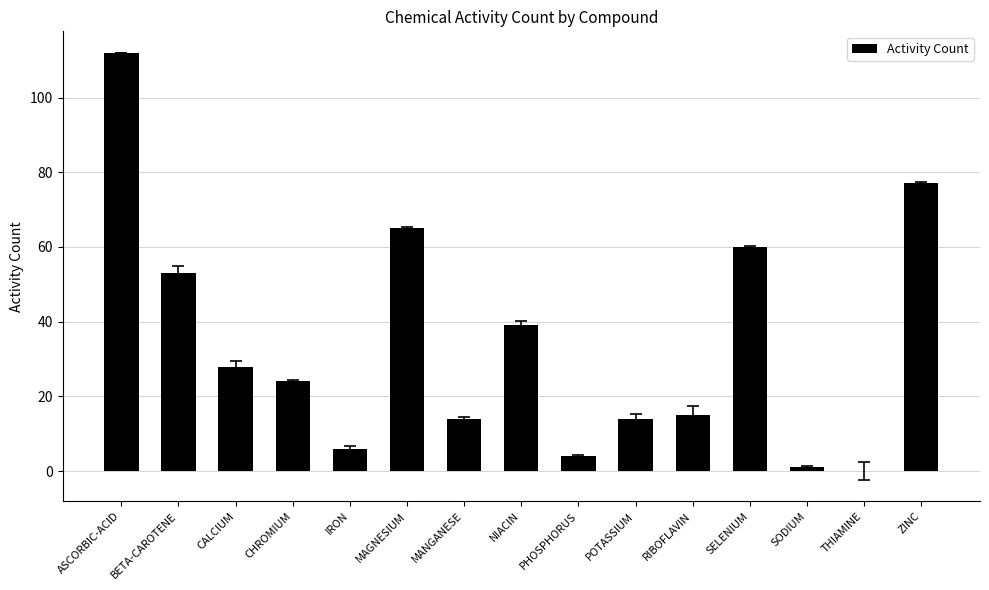

What is the sum of the values at ASCORBIC-ACID and ZINC?

189